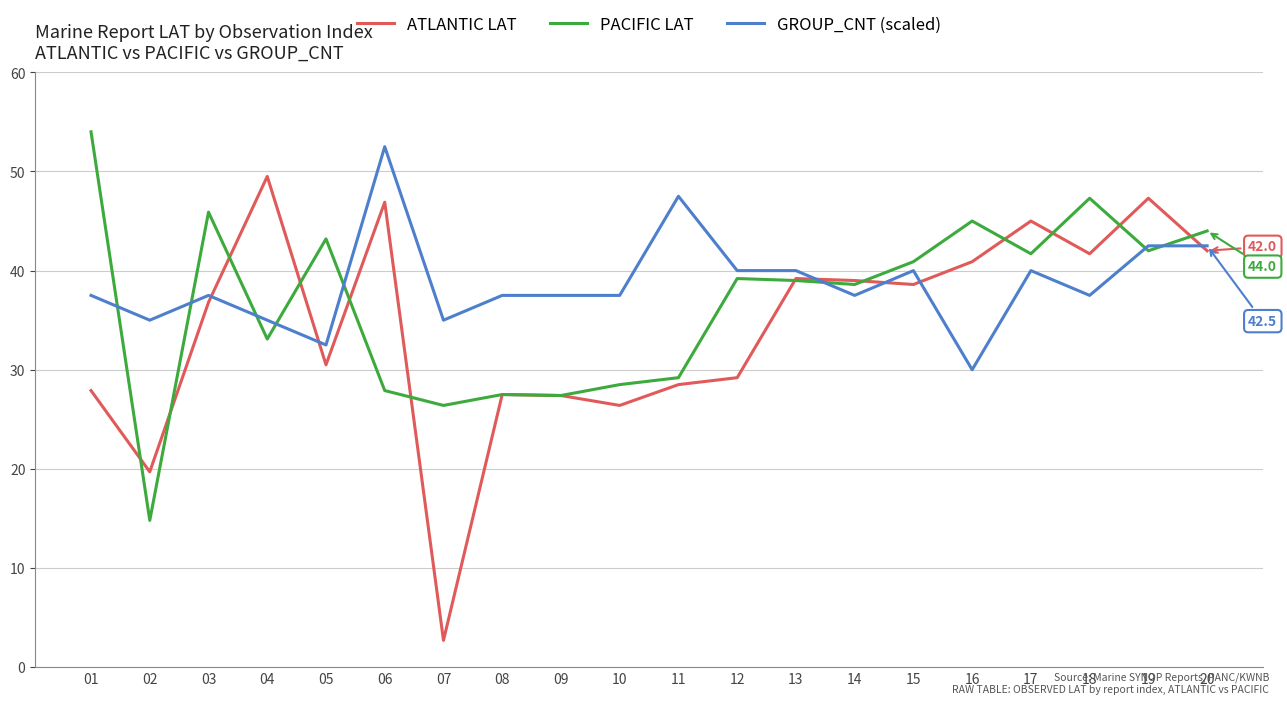

What is the difference between the second highest and second lowest values in the ATLANTIC LAT series?

27.6